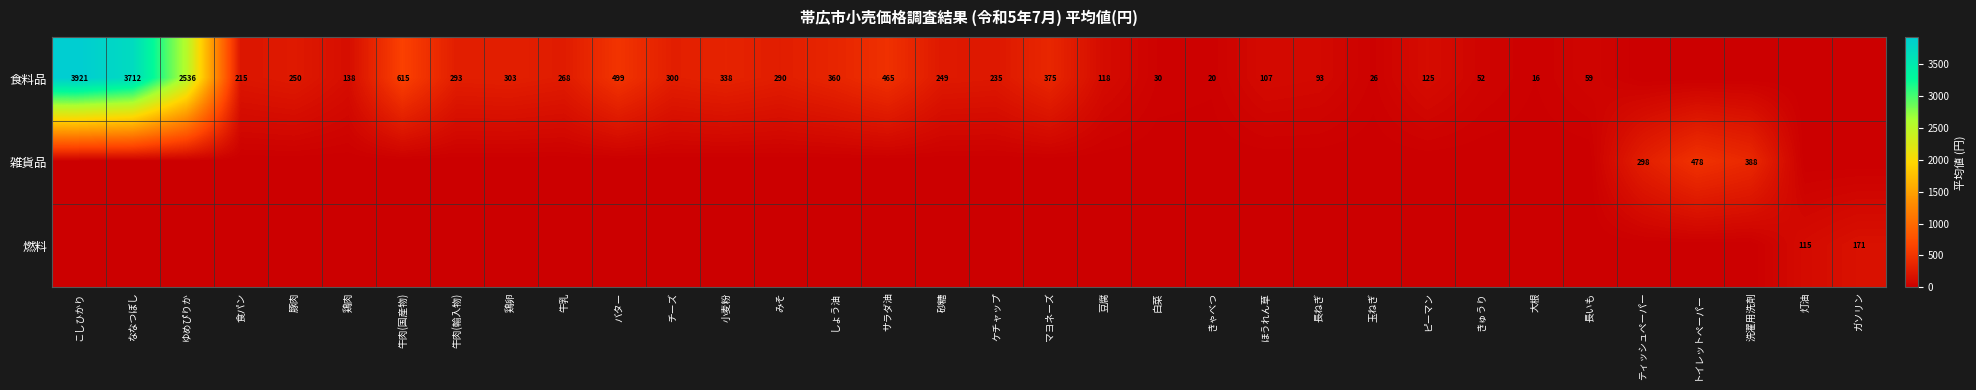

Count the number of categories in the chart.

34